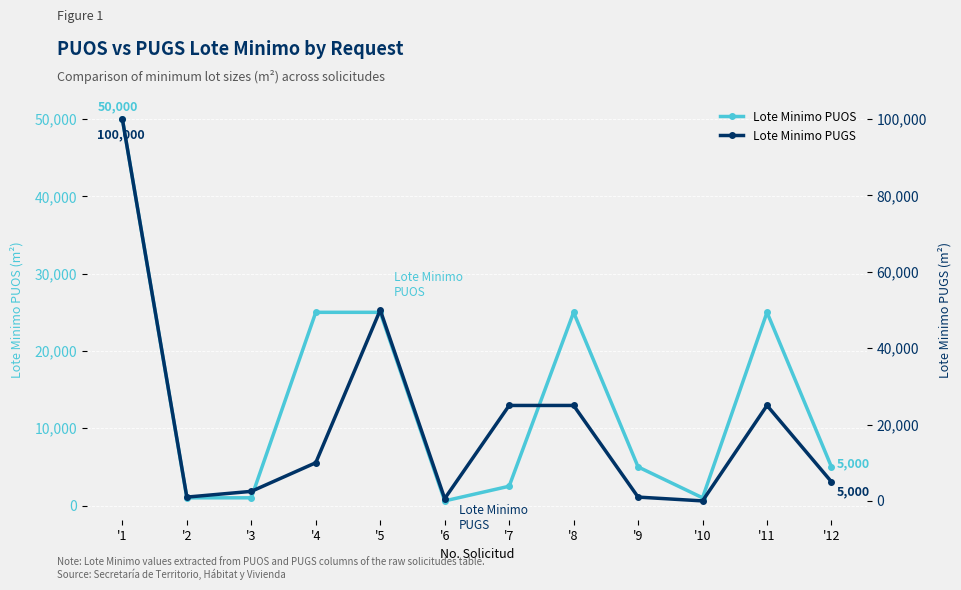

What is the value of the Lote Minimo PUOS point at the 1st from the left?

50000